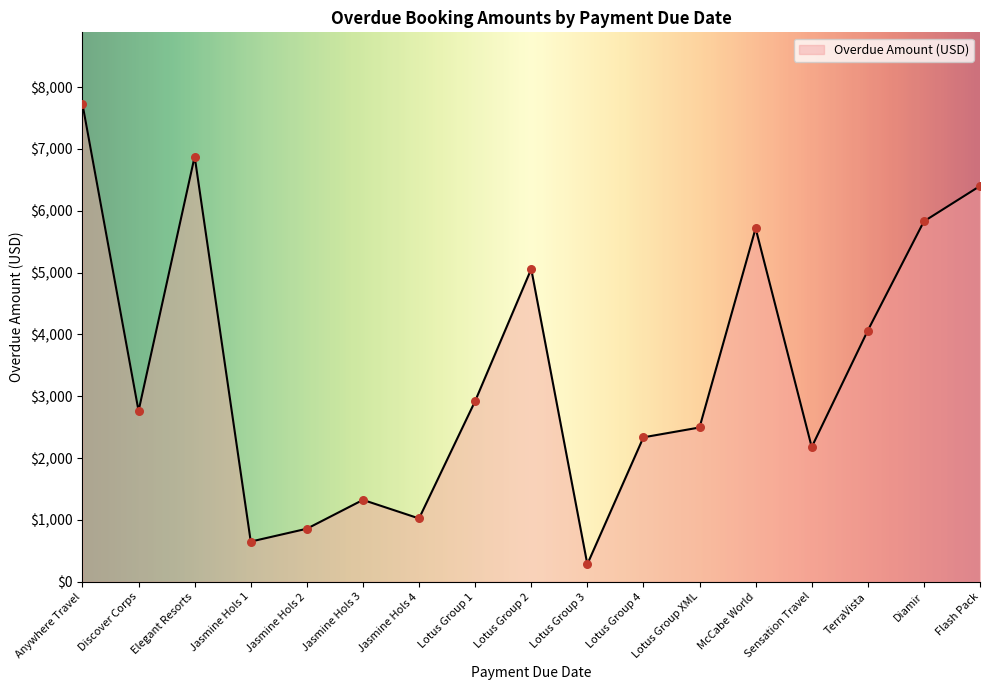

What is the ratio of the value at Lotus Group 4 to the value at Lotus Group 3?

8.2